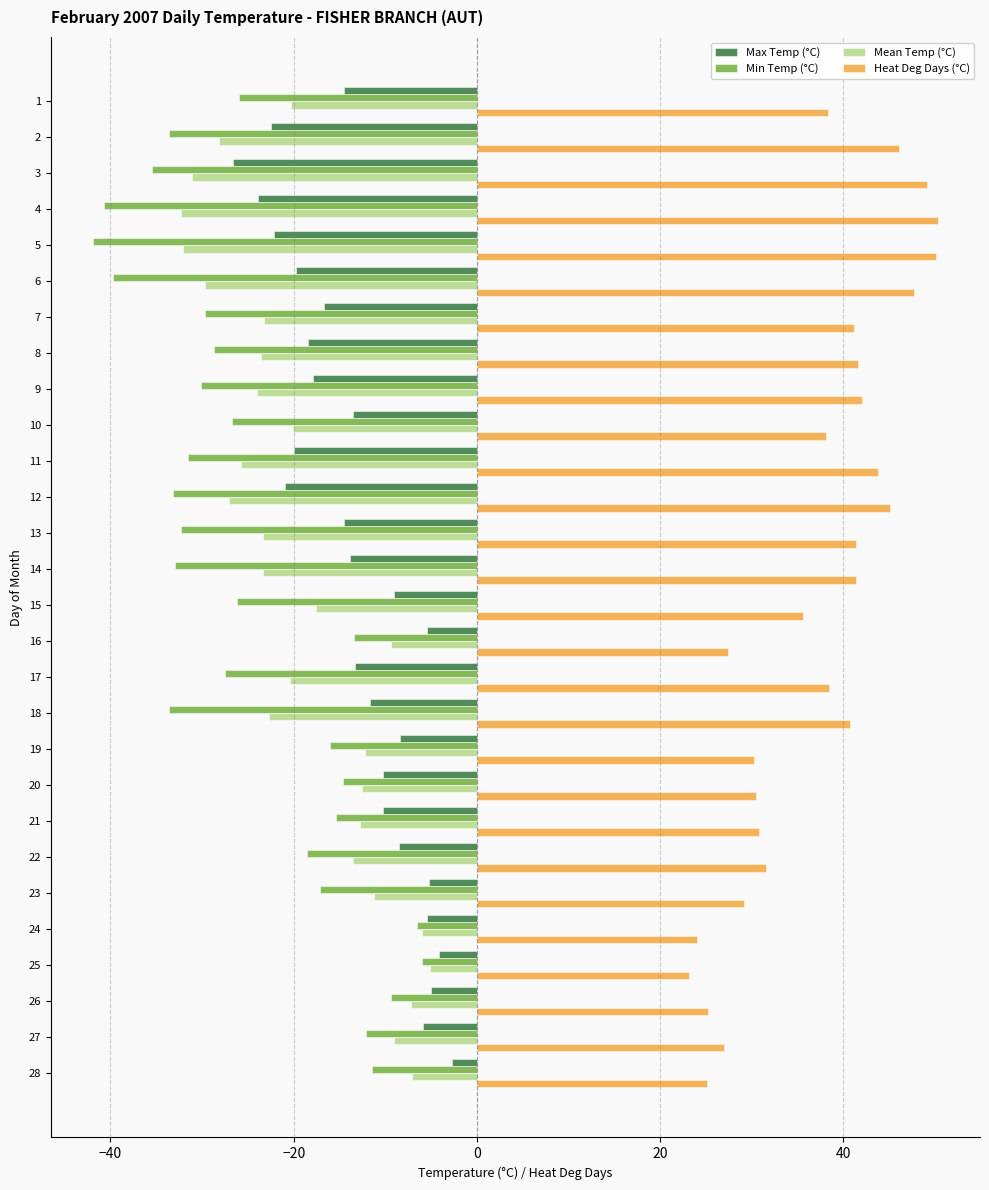

Which label corresponds to the smallest value in the chart?

5